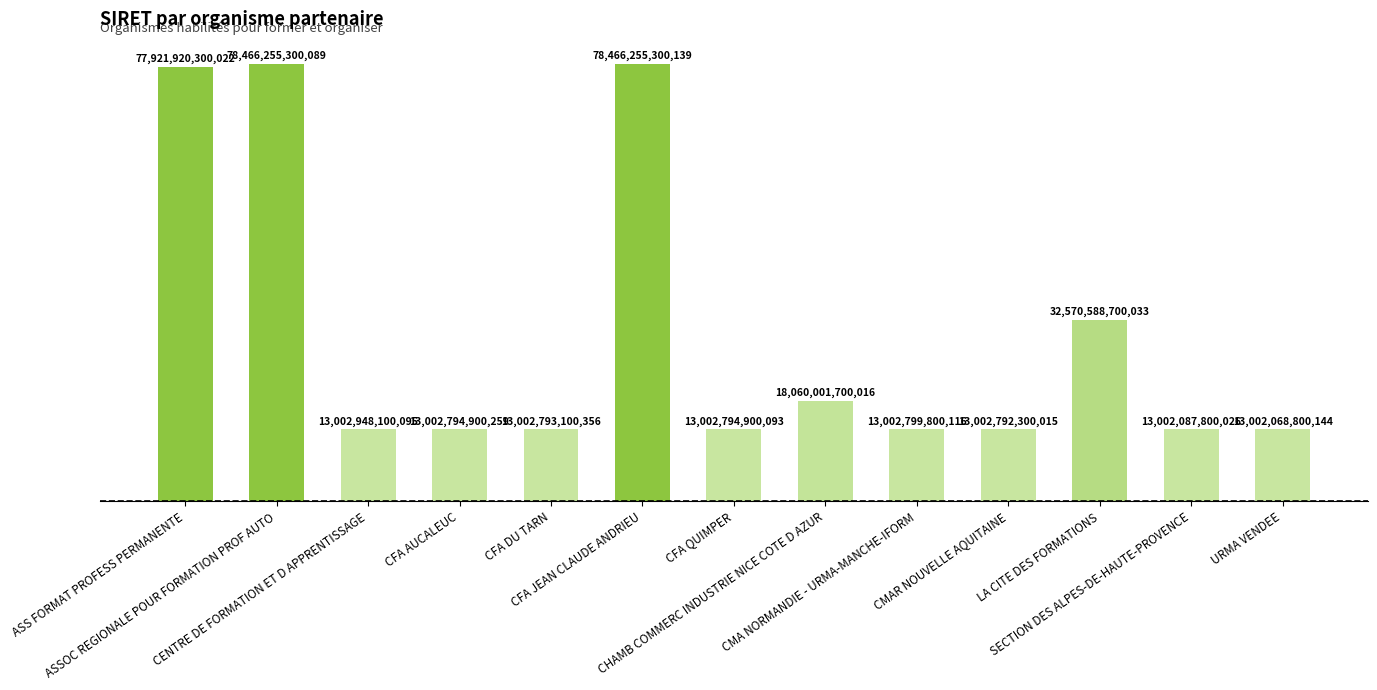

True or false: the data shows 54855846127097 at CFA JEAN CLAUDE ANDRIEU.

False